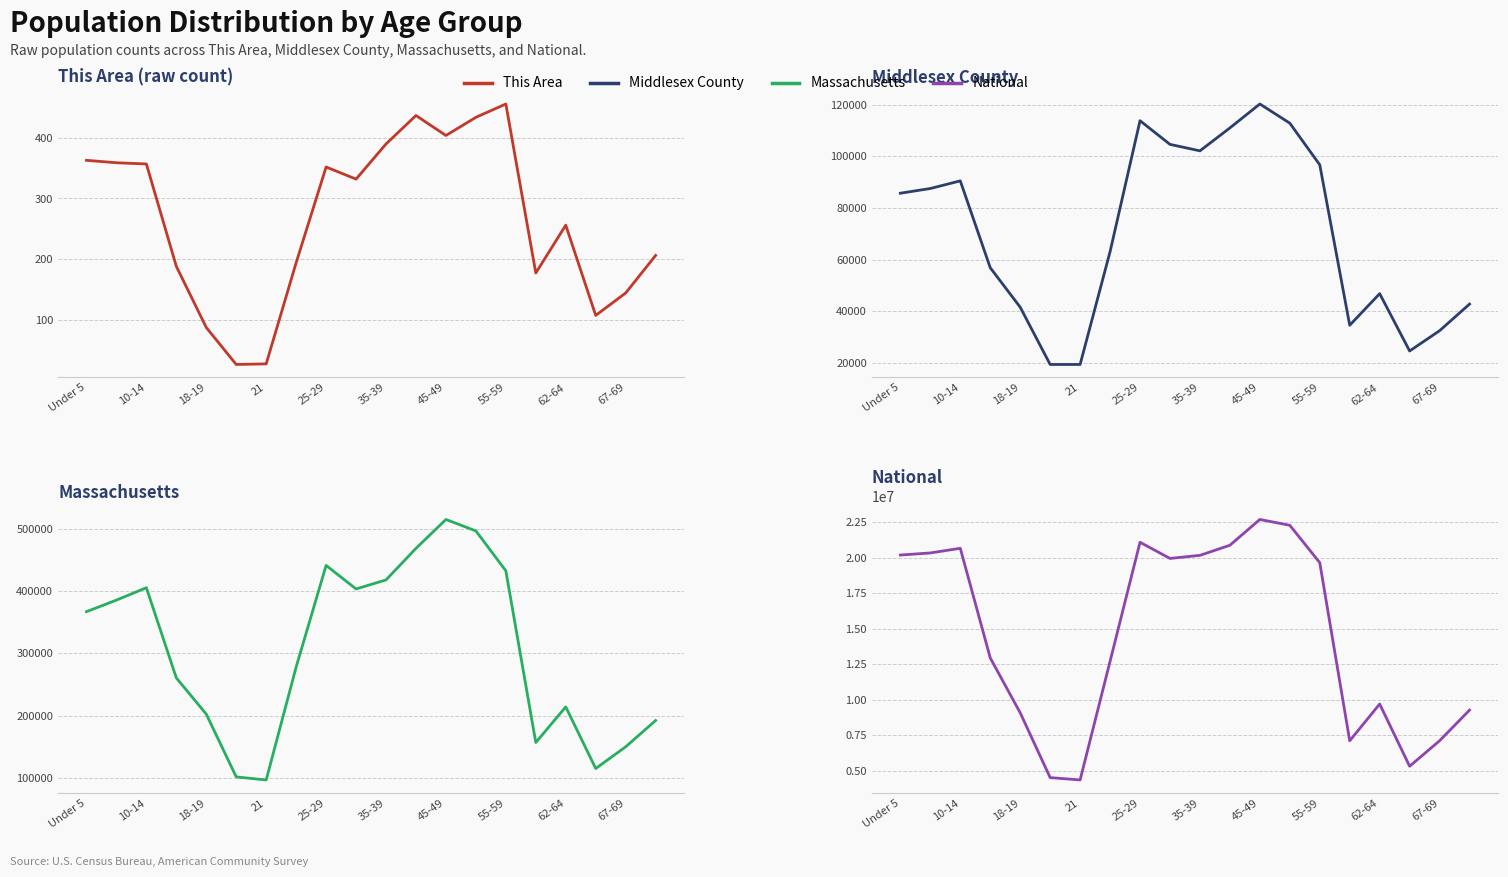

What is the maximum value for This Area?

456